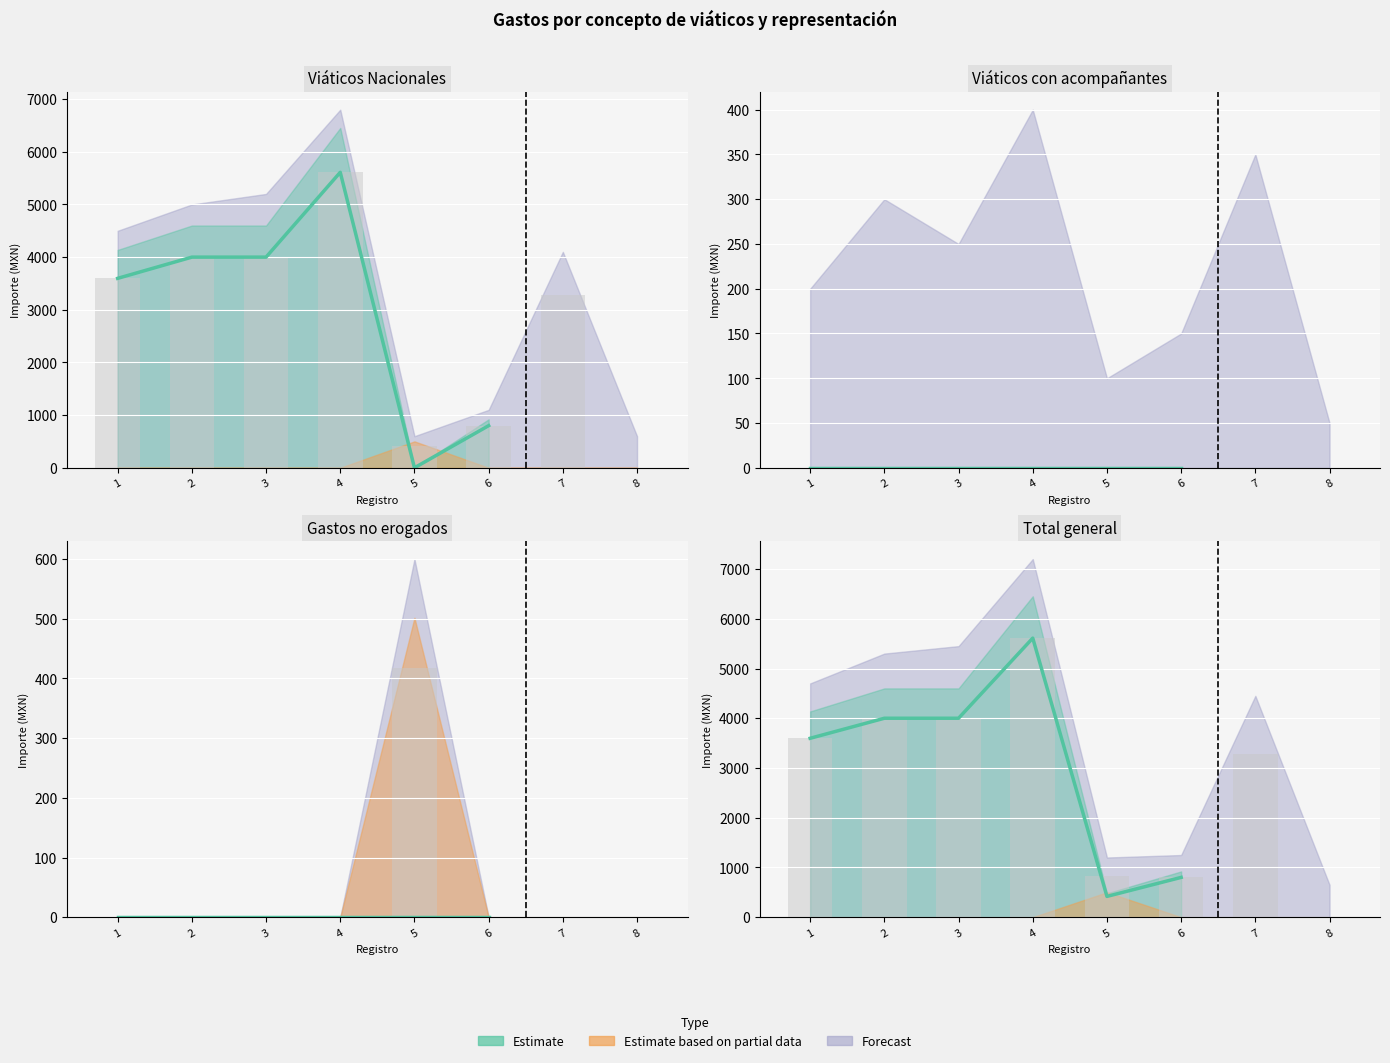

Reading right to left, transcribe all the data shown in this chart.

Importe_partida: 8=0	7=3273	6=800	5=418	4=5611	3=4000	2=4000	1=3597
Importe_total_erogado: 8=0	7=3273	6=800	5=836	4=5611	3=4000	2=4000	1=3597
Importe_no_erogado: 8=0	7=0	6=0	5=418	4=0	3=0	2=0	1=0